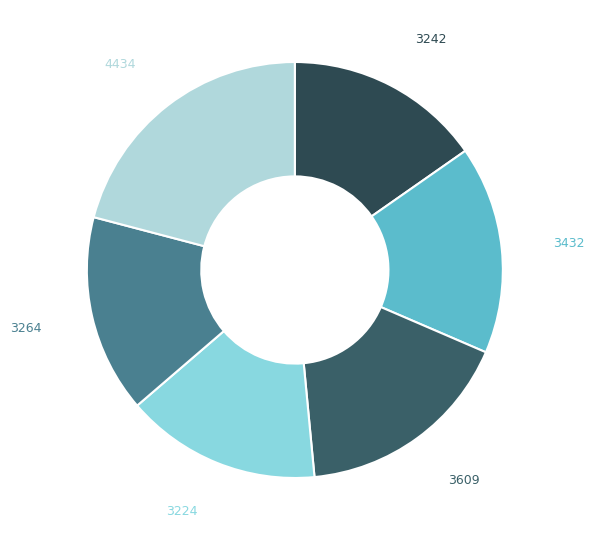

Between 4434 and 3242, which is larger?

4434